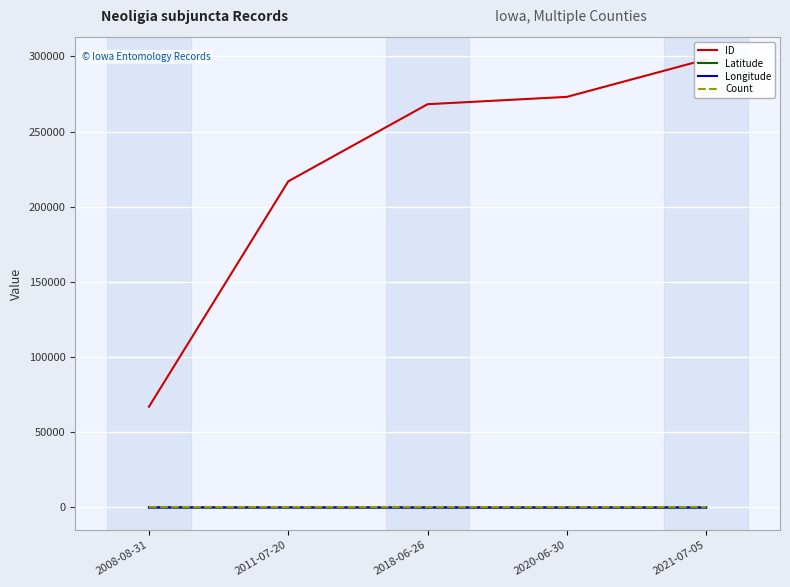

Is the value of Longitude at 2021-07-05 greater than the value of ID at 2021-07-05?

No